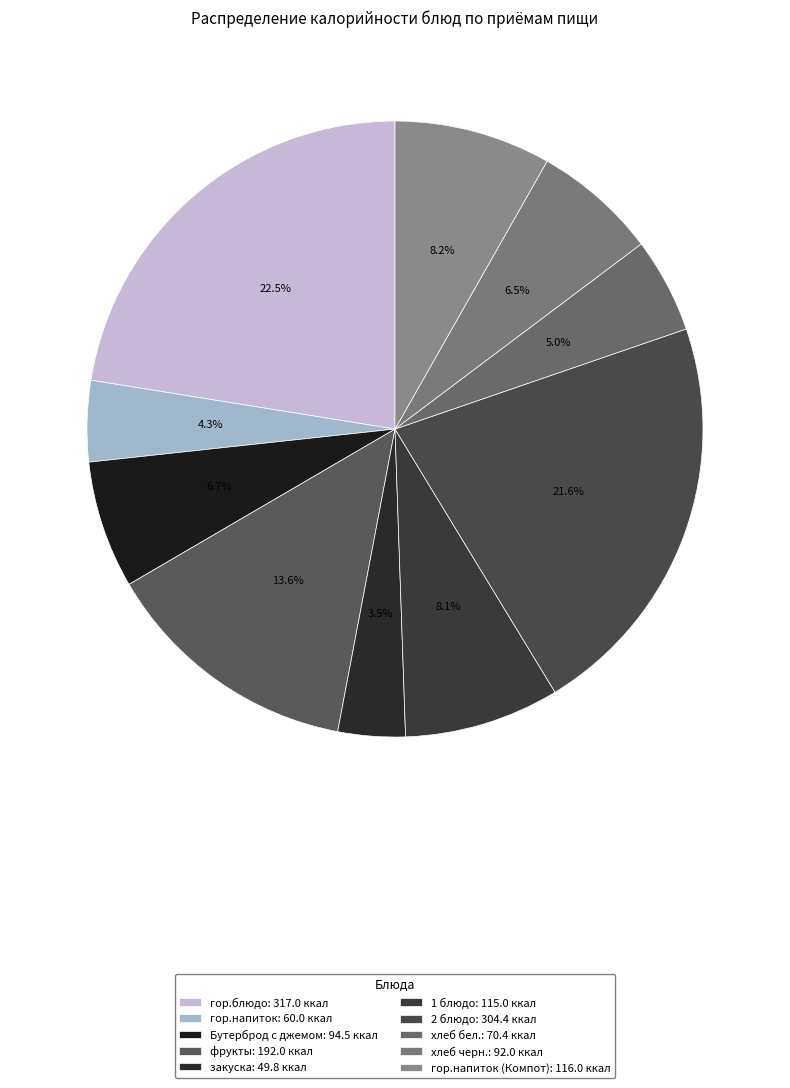

Which category has the smallest portion of the pie?

закуска: 49.8 ккал